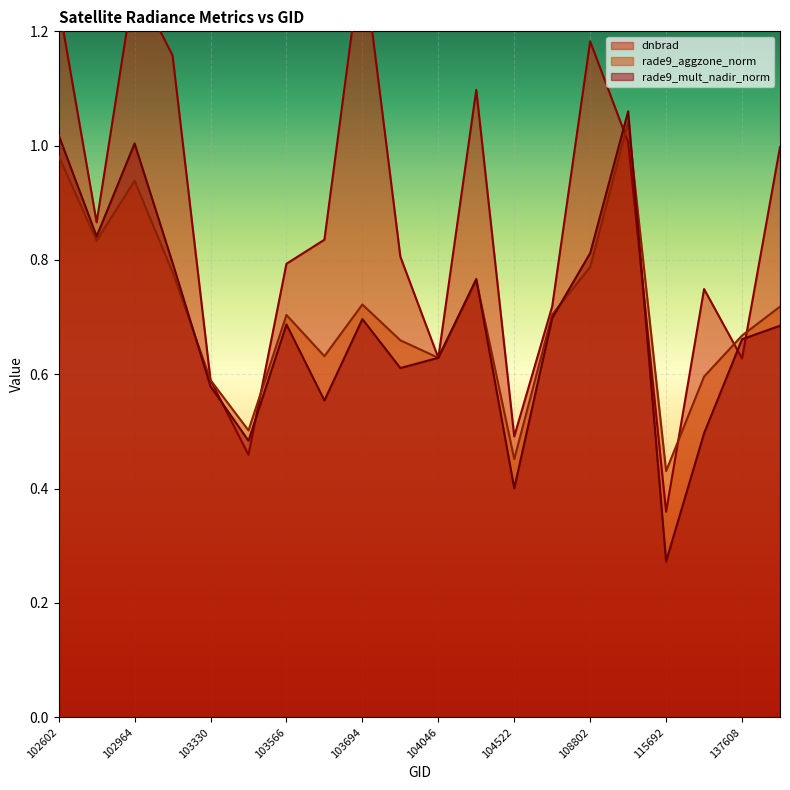

What is the sum of the dnbrad values at 108445 and 103092?

1.9